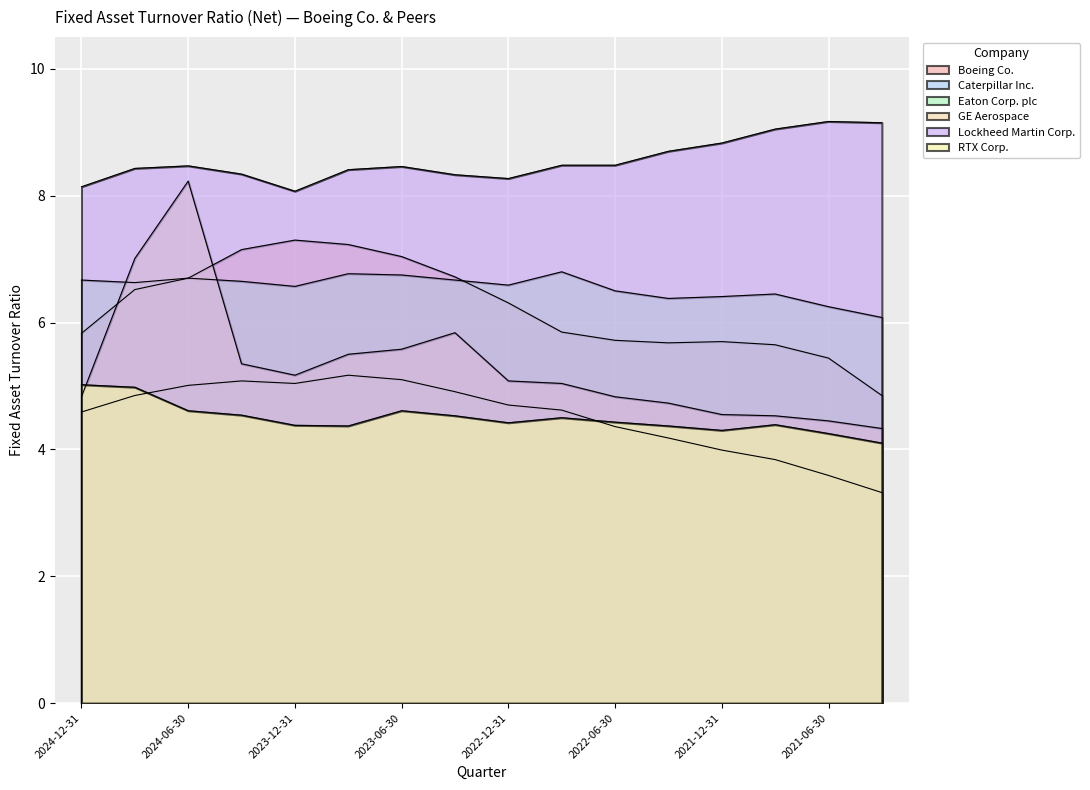

Where do Boeing Co. and GE Aerospace first cross each other?

2024-12-31 and 2024-09-30